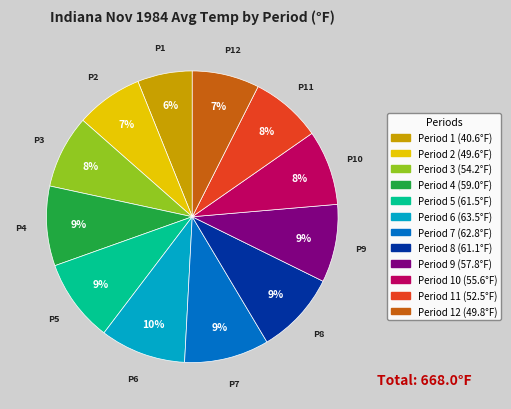

To the nearest percent, what is the average slice percentage?

8%